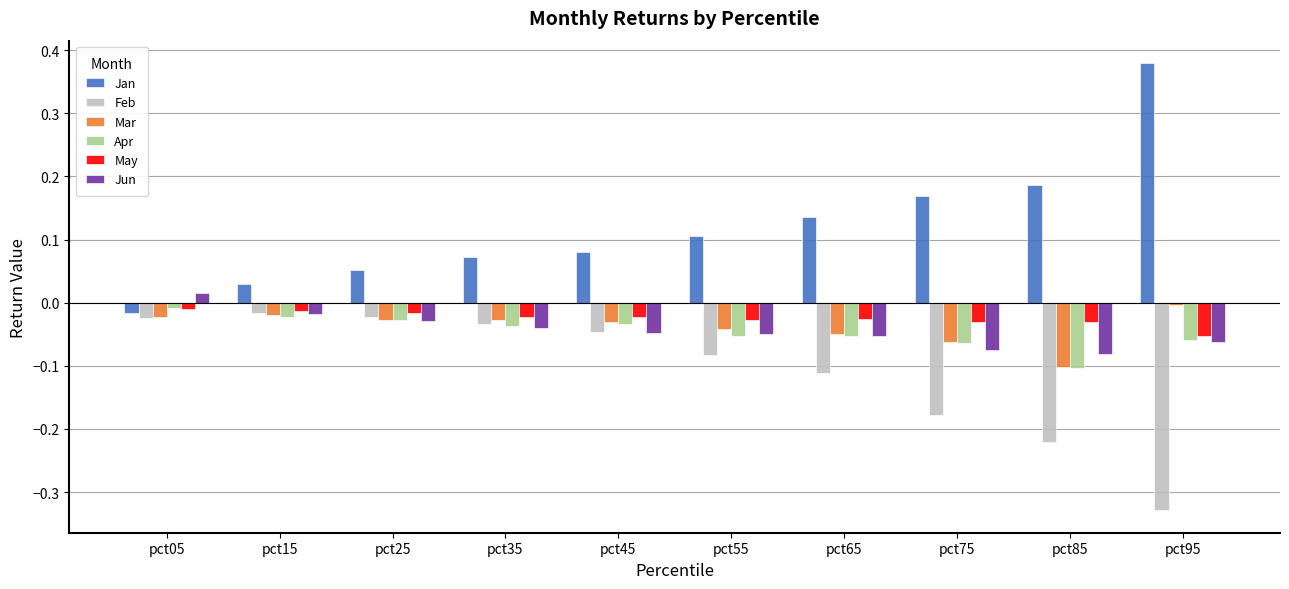

At which label is Apr closest to 0?

pct05